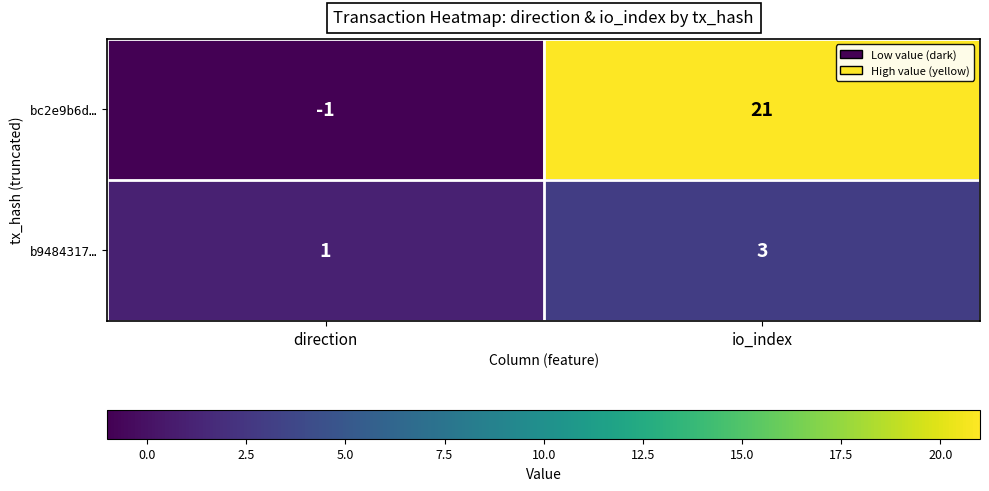

What is the total value across all series at io_index?

24